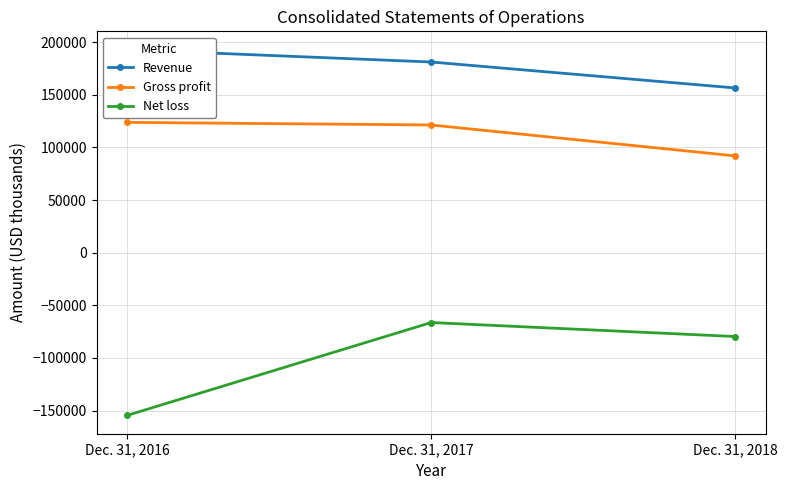

Rank the series by their average value, from lowest to highest.

Net loss, Gross profit, Revenue